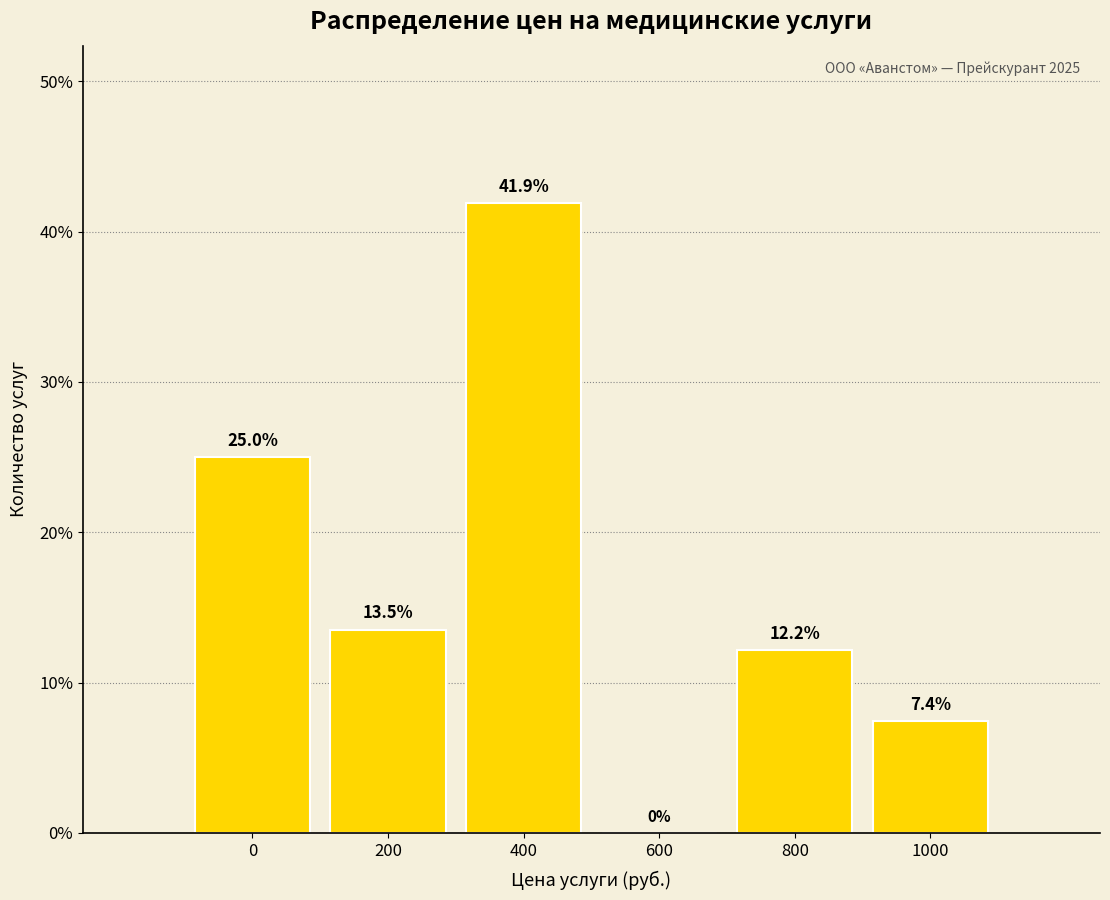

Reading left to right, list all the values displayed in this chart.

0=25.0	200=13.5	400=41.9	600=0.0	800=12.2	1000=7.4